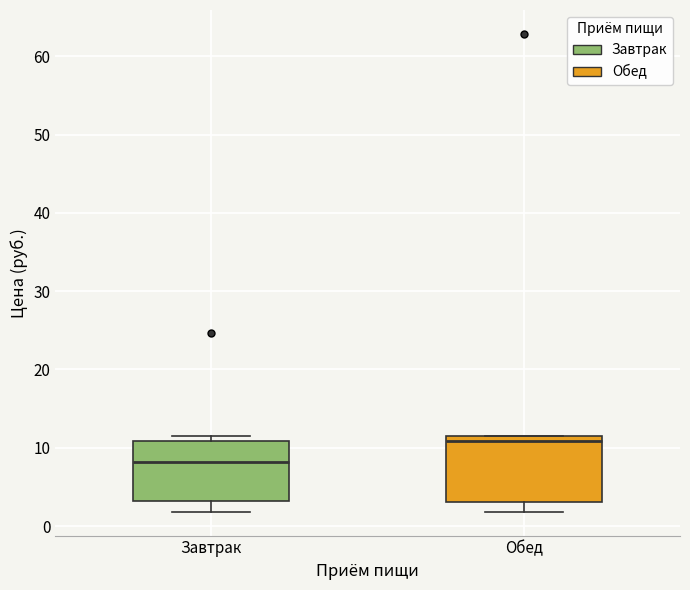

Reading left to right, read every box against the y-axis: the position of its median line, the range the box covers, and the ends of its whiskers. The values are not printed on the chart, so give them approximately, as read against the axis.

Завтрак: median 8, box 3 to 11, whiskers 2 to 12
Обед: median 11, box 3 to 12, whiskers 2 to 12